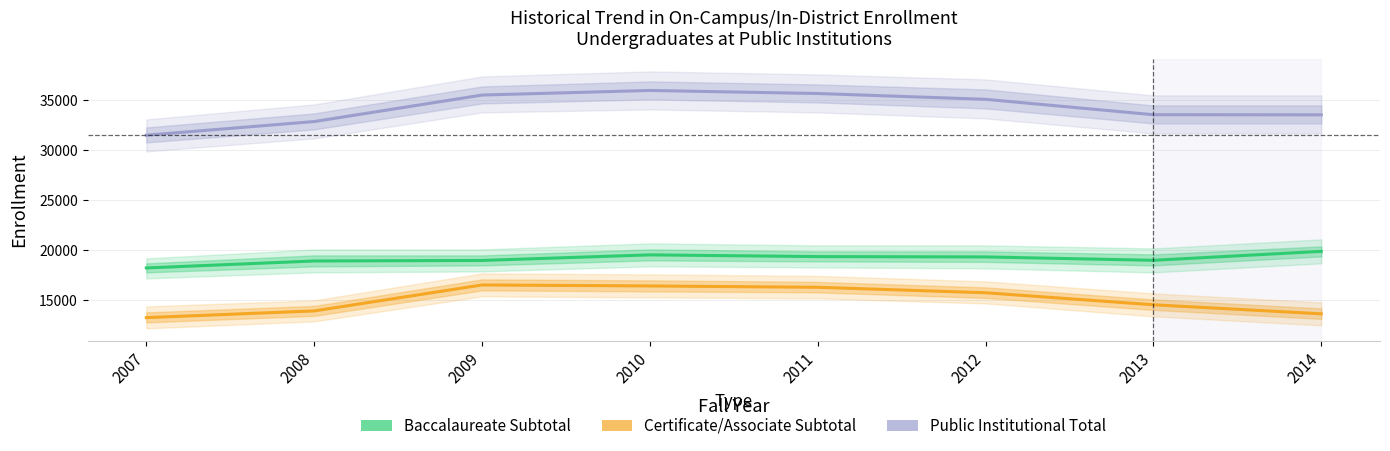

At which category does Baccalaureate Subtotal reach its first local peak?

2010